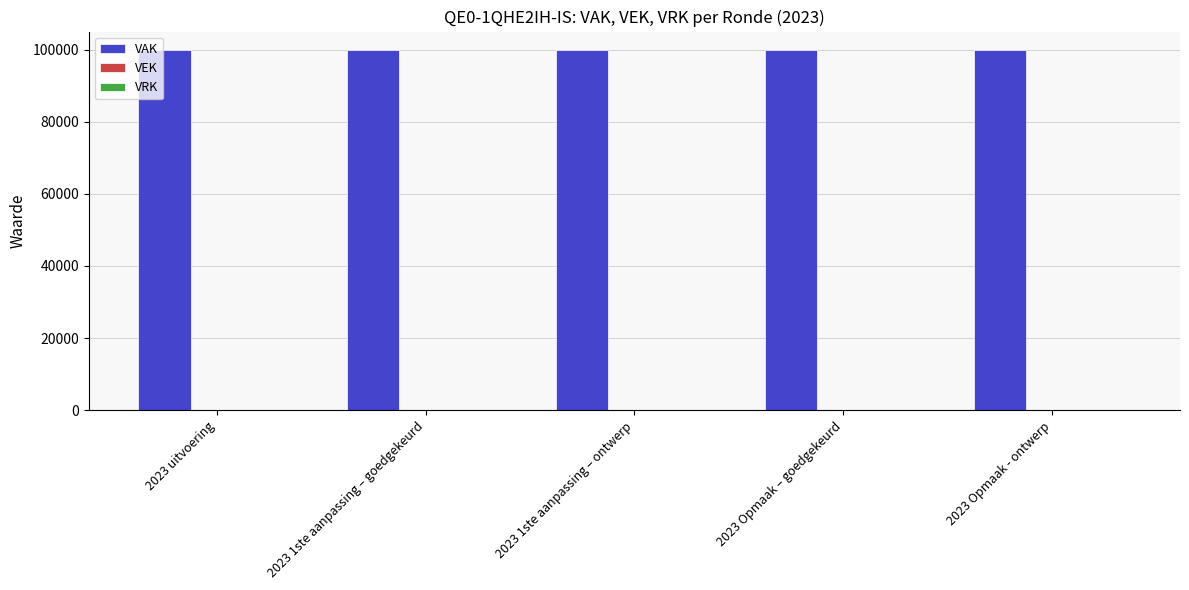

What is the total value across all series at 2023 Opmaak – goedgekeurd?

100000